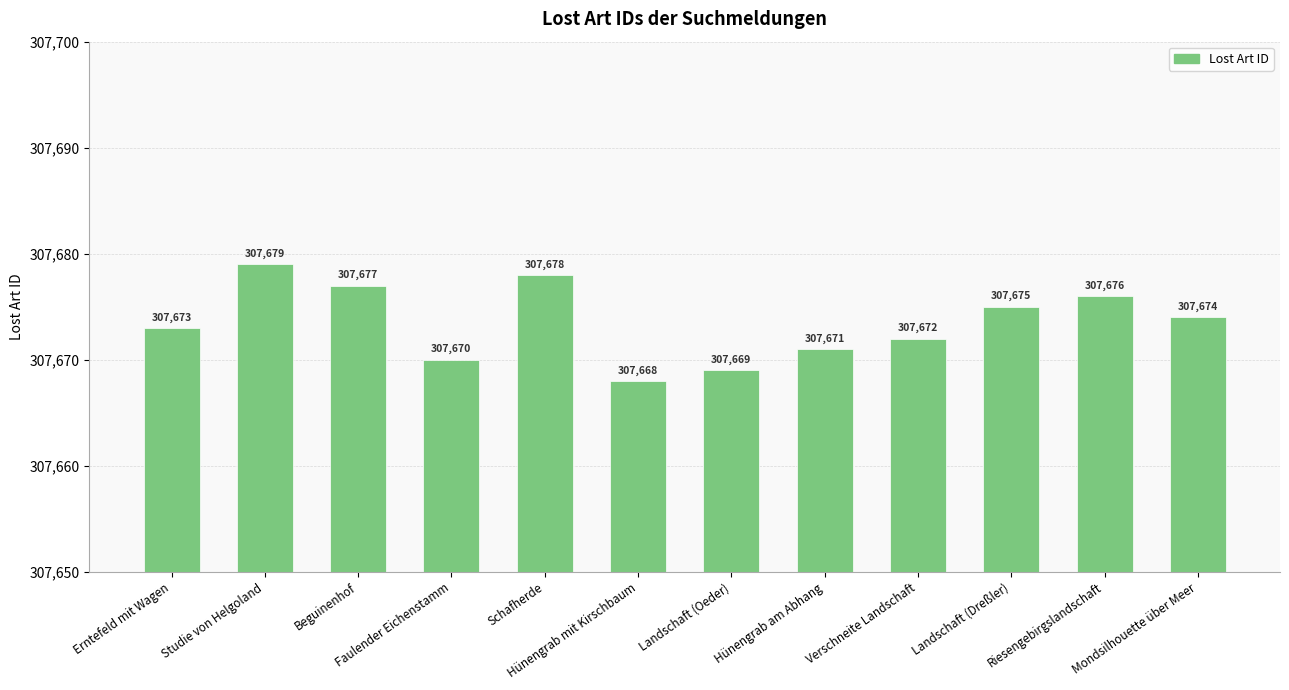

Does the chart contain any negative values?

No